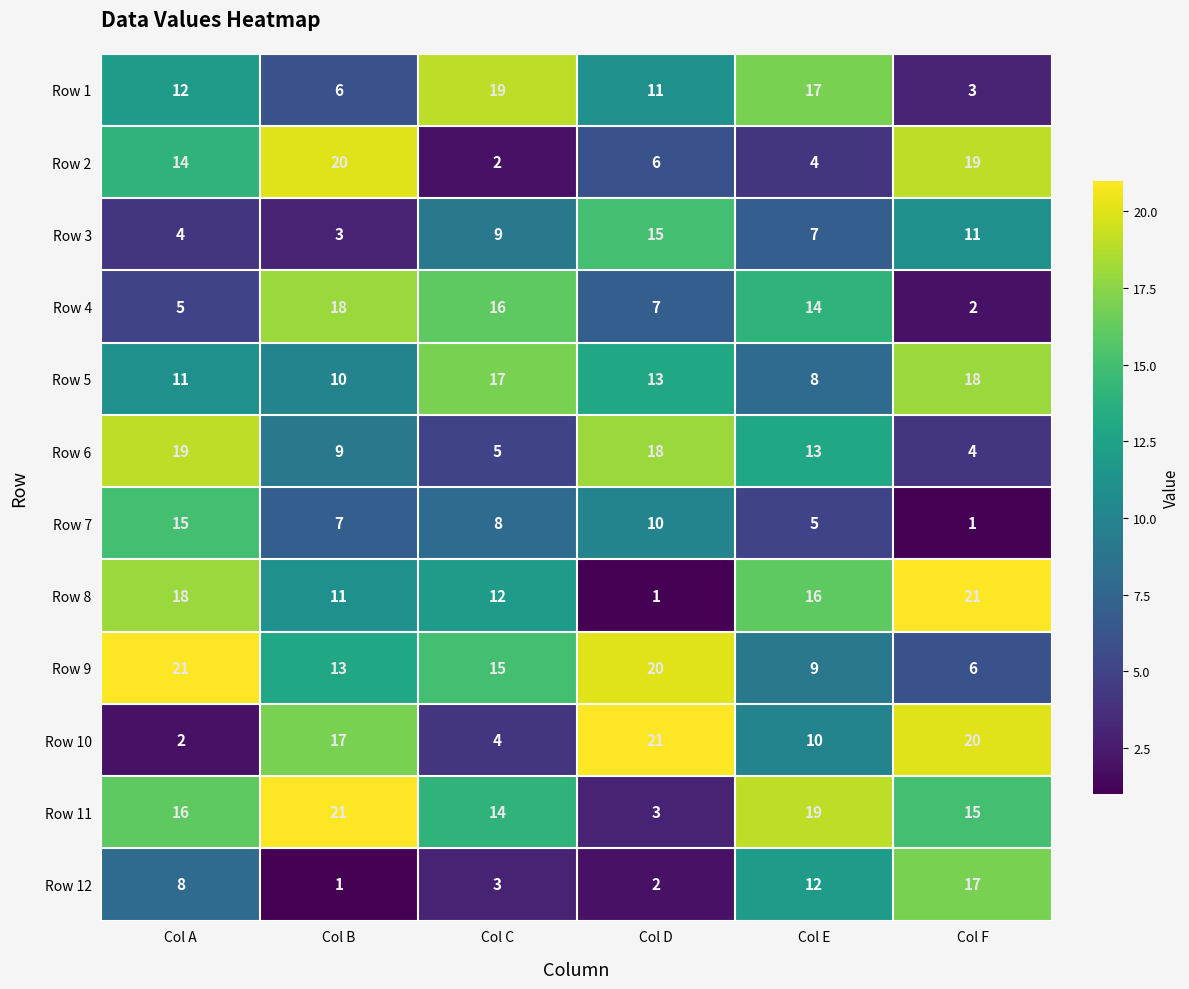

What is the sum of all Row 7 values?

46